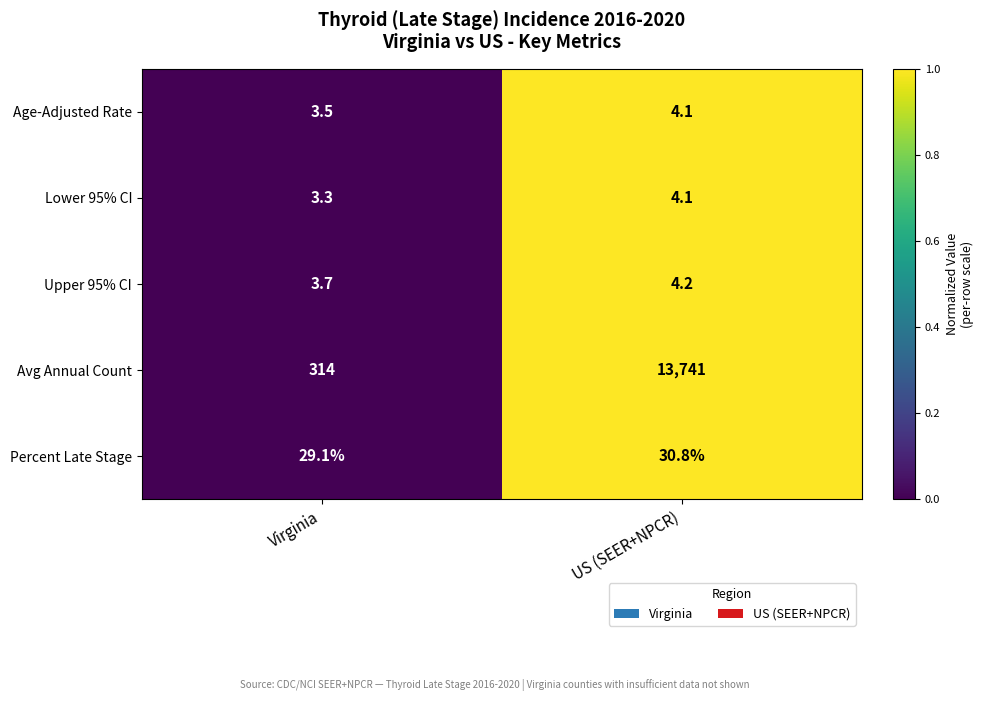

What is the approximate value of Avg Annual Count at Virginia?

314.0